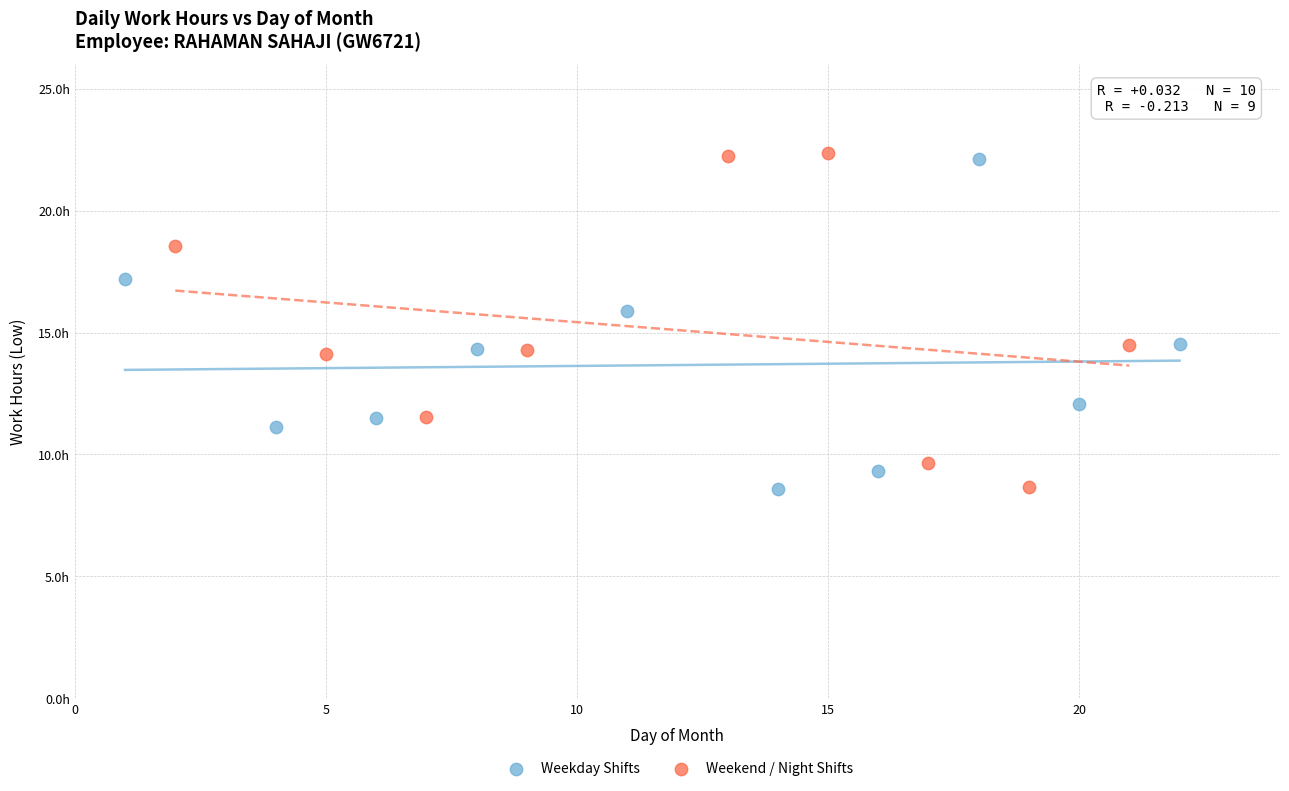

What are all the series names shown in the legend?

Weekday Shifts, Weekend / Night Shifts